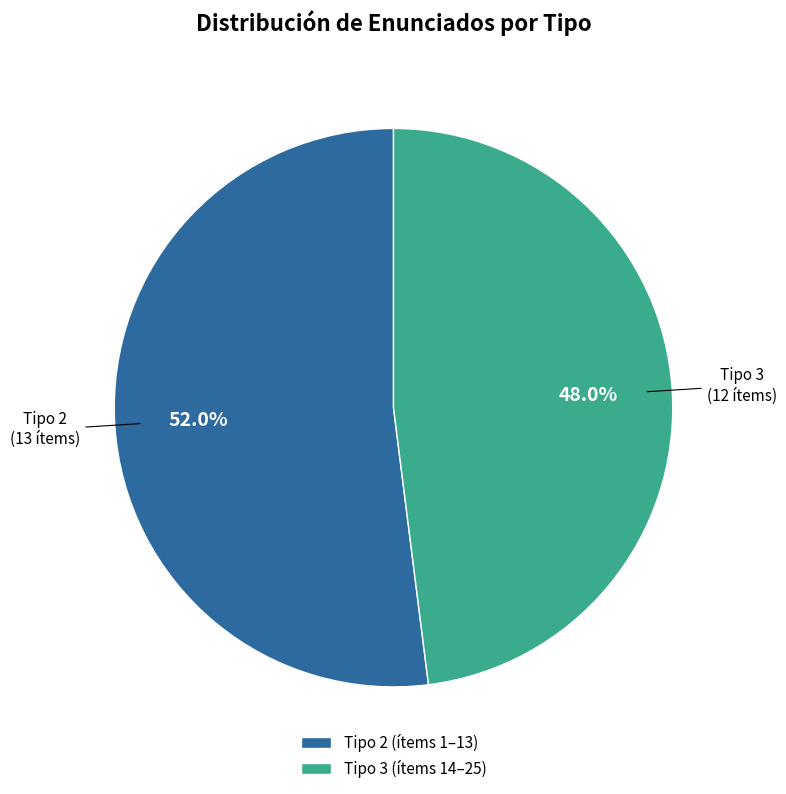

Approximately how many times larger is the value at Tipo 3 (ítems 14–25) compared to Tipo 2 (ítems 1–13)?

0.9